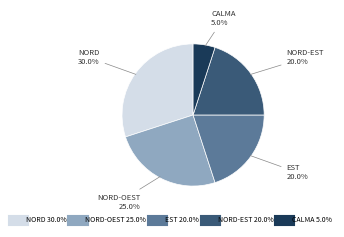

Is there any slice that represents more than half of the pie?

No